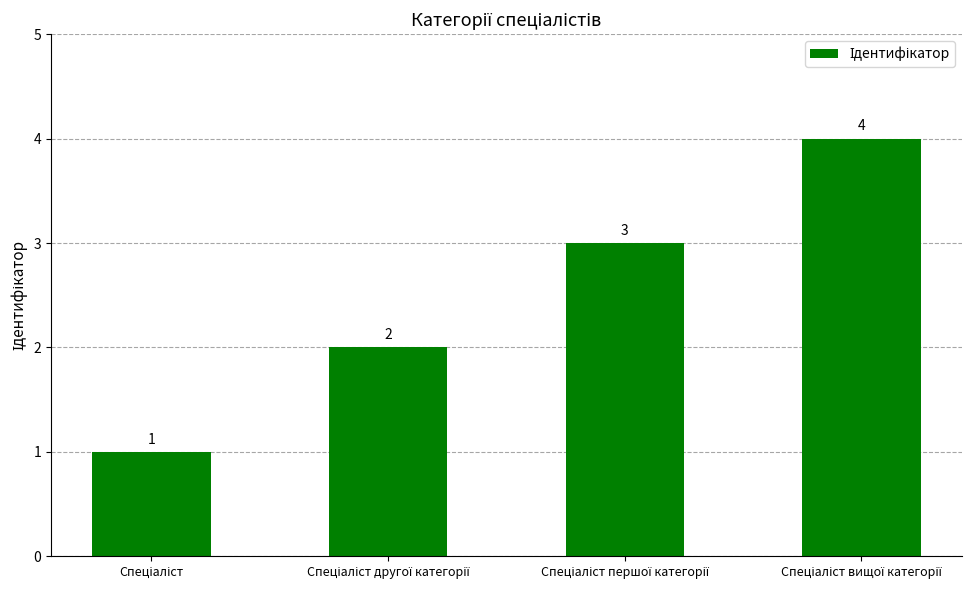

What is the maximum value shown in the chart?

4